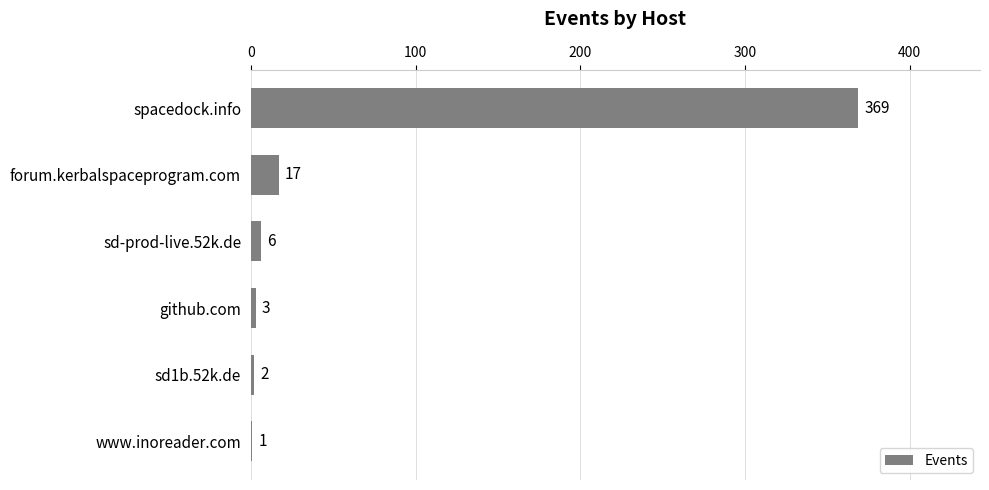

How many categories are shown in the chart?

6